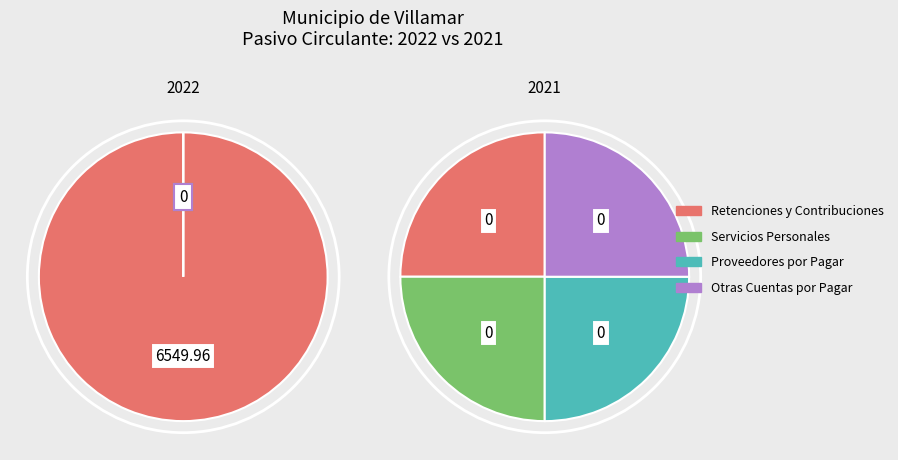

Does any single category account for the majority?

Yes